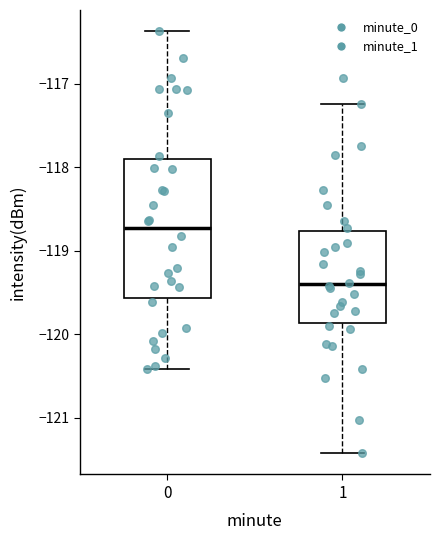

Comparing the boxes themselves (not the whiskers), which one is the tallest?

0